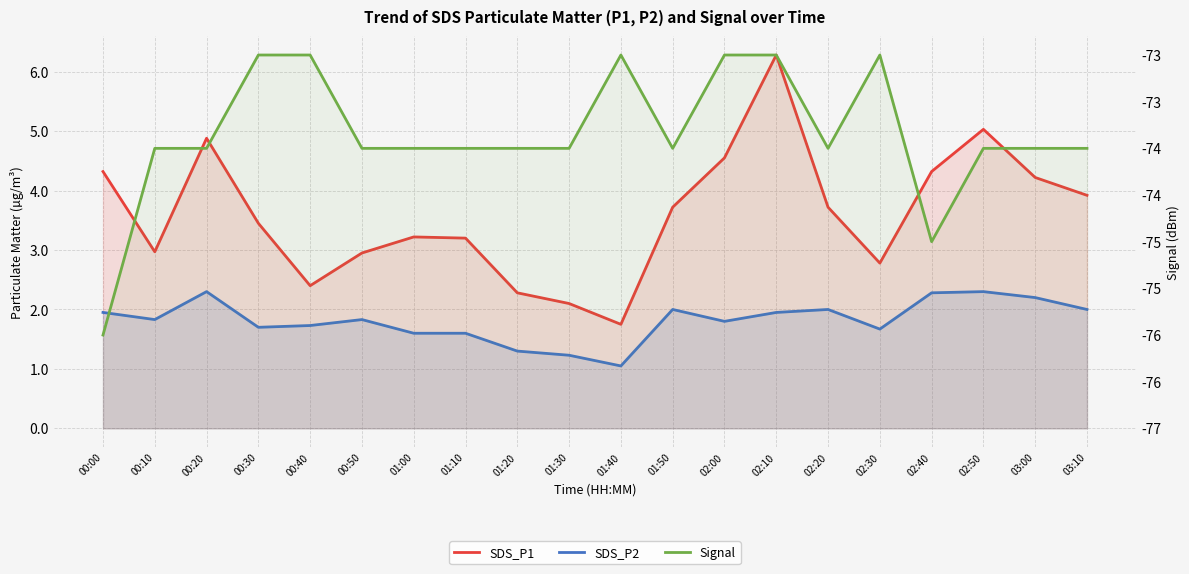

What is the greatest value displayed?

6.3